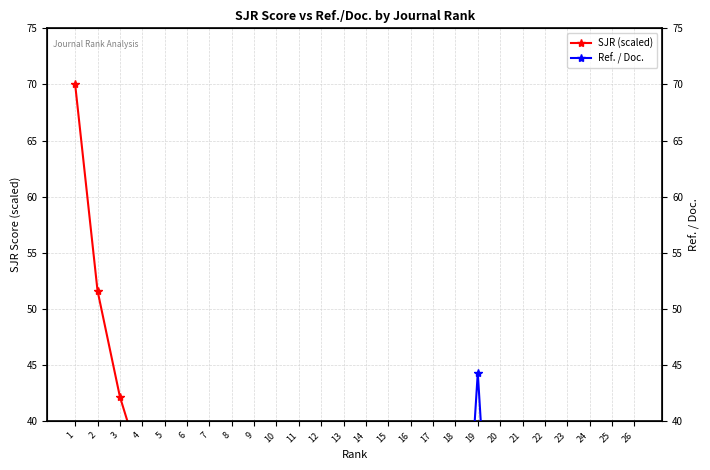

What is the difference between the maximum and minimum values in the SJR (scaled) series?

66.5